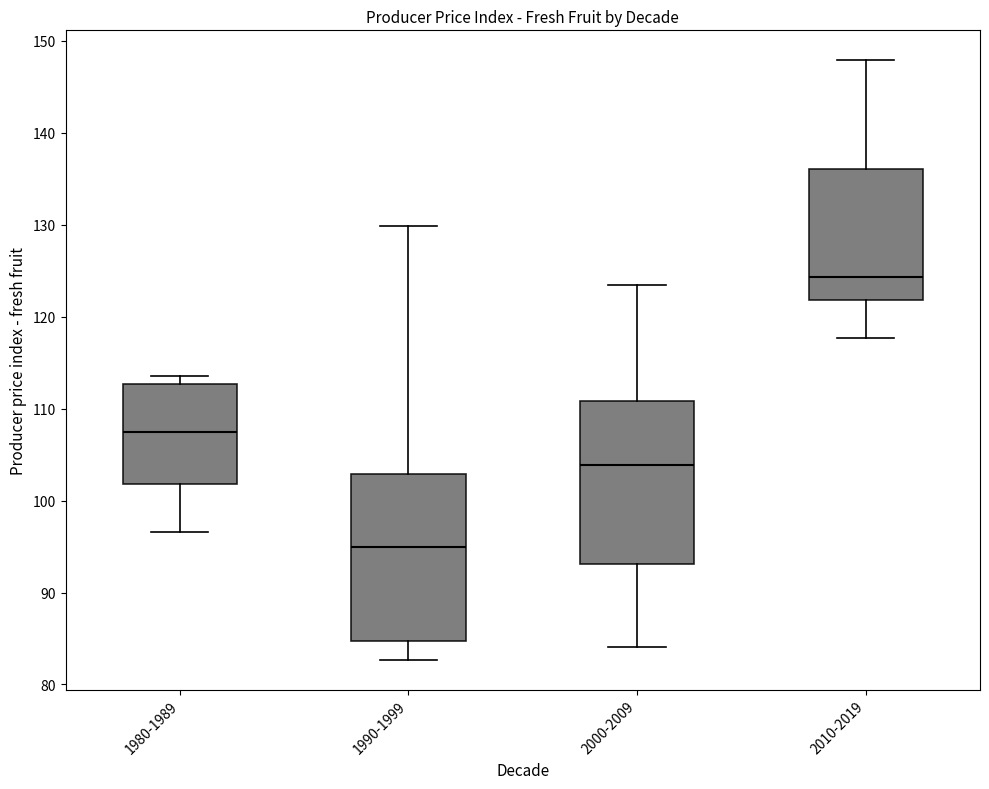

Which box's median line is the lowest?

1990-1999